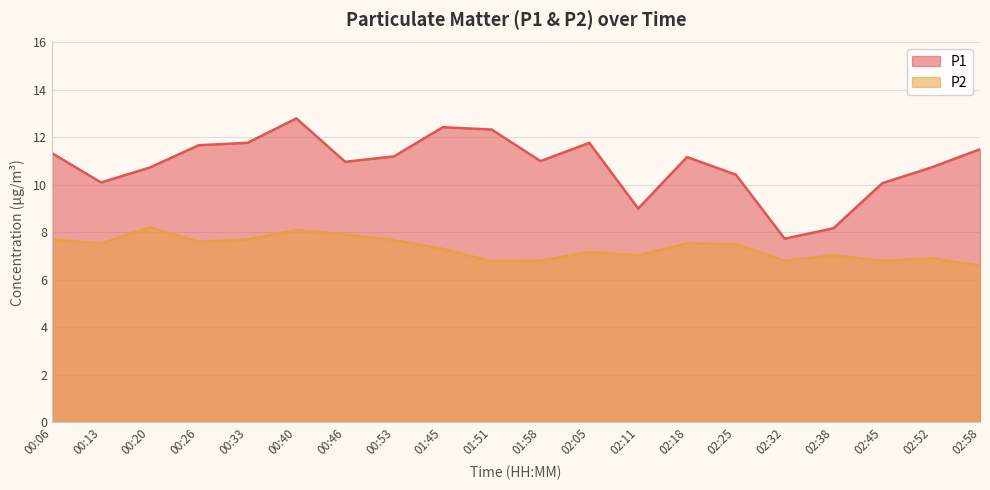

What is the difference between the maximum and minimum values in the P1 series?

5.1